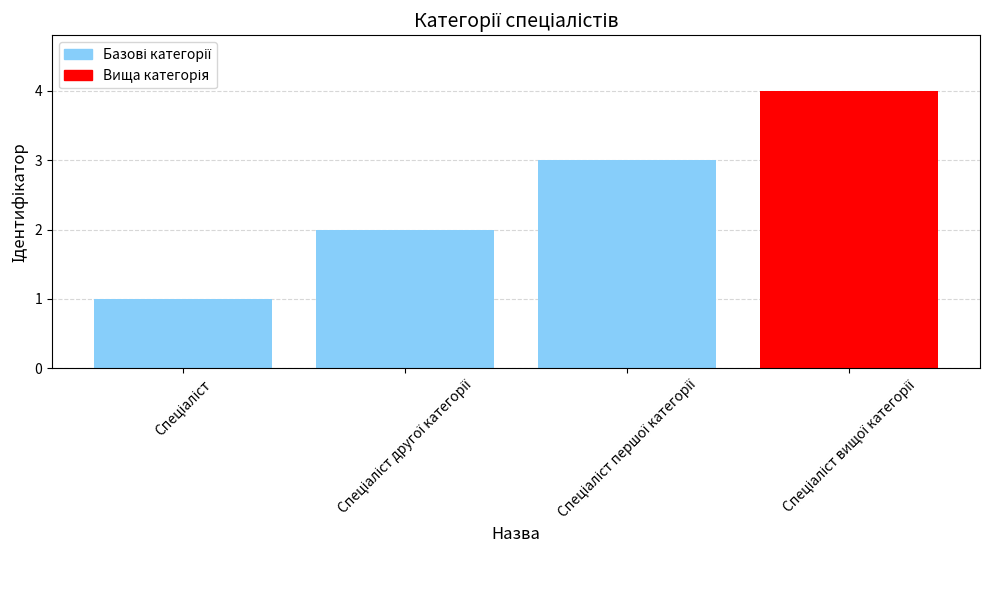

What is the sum of all values?

10